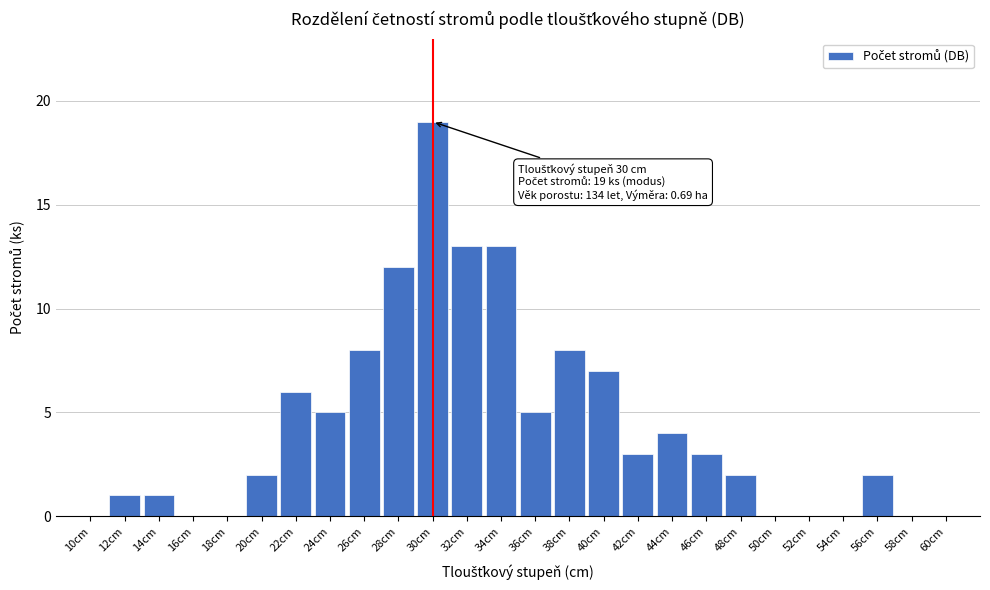

Reading left to right, extract all data points from this chart.

10cm=0	12cm=1	14cm=1	16cm=0	18cm=0	20cm=2	22cm=6	24cm=5	26cm=8	28cm=12	30cm=19	32cm=13	34cm=13	36cm=5	38cm=8	40cm=7	42cm=3	44cm=4	46cm=3	48cm=2	50cm=0	52cm=0	54cm=0	56cm=2	58cm=0	60cm=0